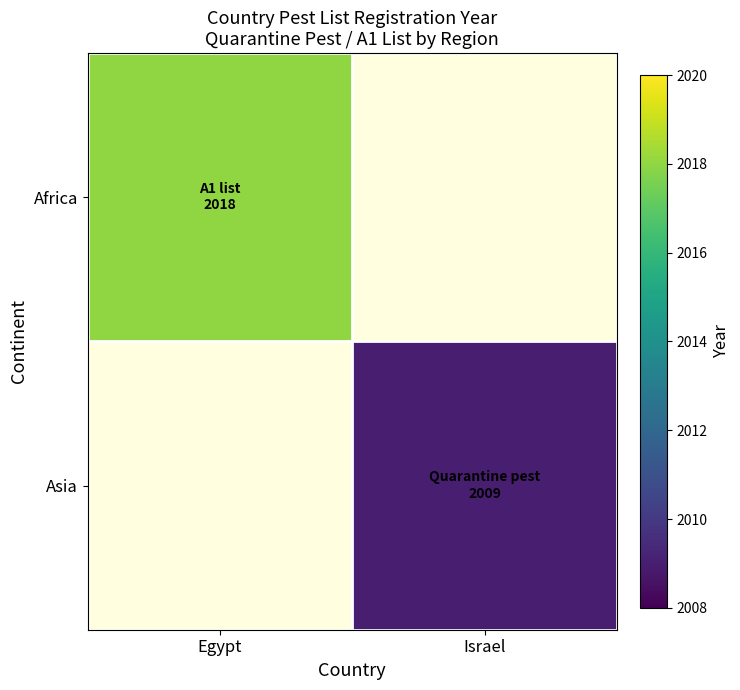

Count the number of data series in this chart.

2